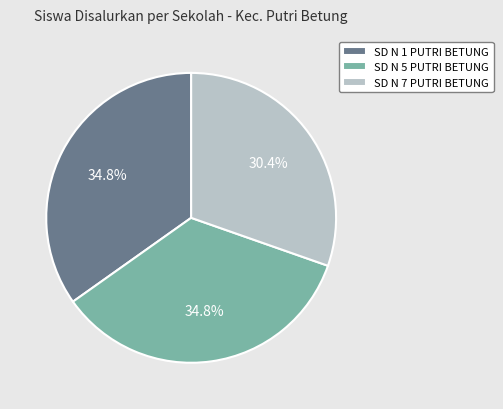

What is the ratio of the value at SD N 1 PUTRI BETUNG to the value at SD N 5 PUTRI BETUNG?

1.0